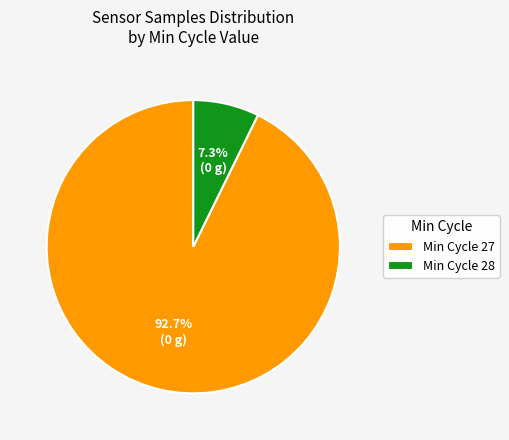

Rank the categories by value from highest to lowest.

Min Cycle 27, Min Cycle 28